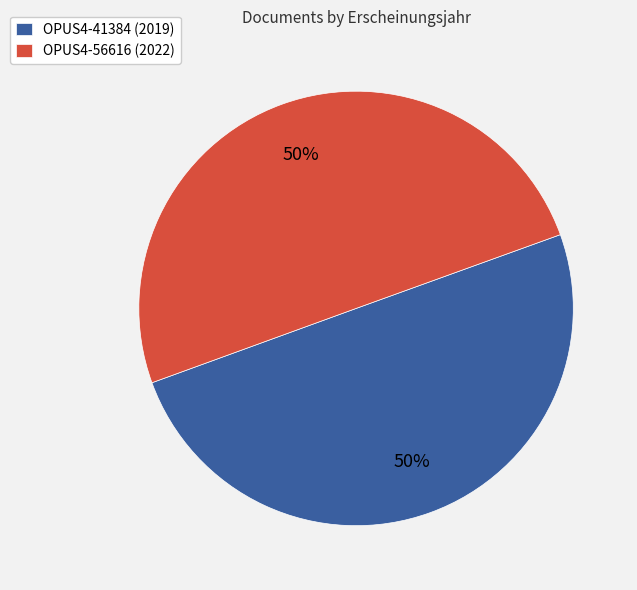

To the nearest percent, what percentage of the pie is OPUS4-41384?

50%